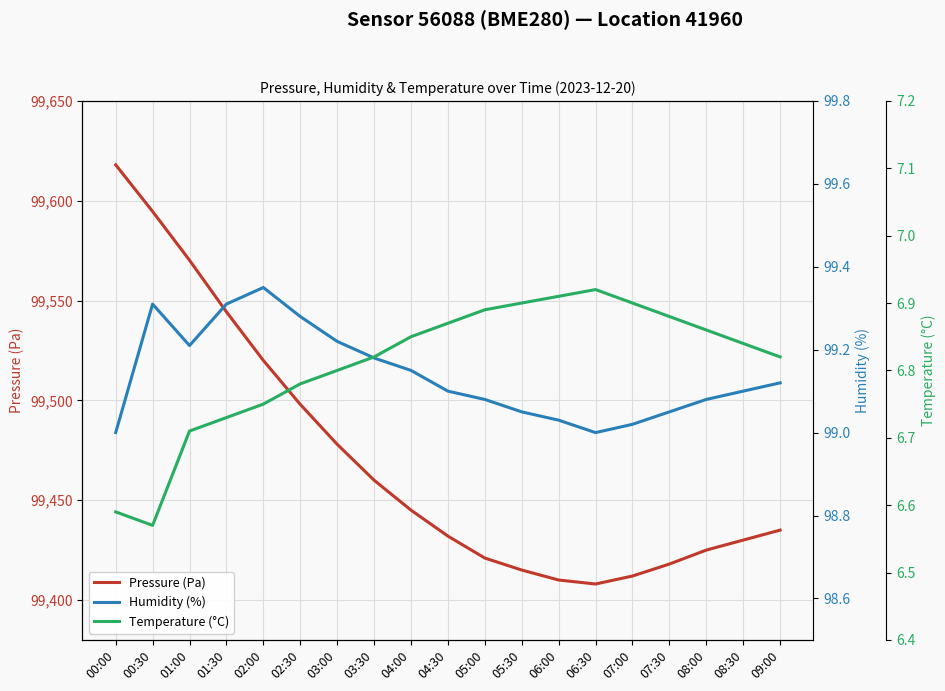

How many data points does each series have?

19